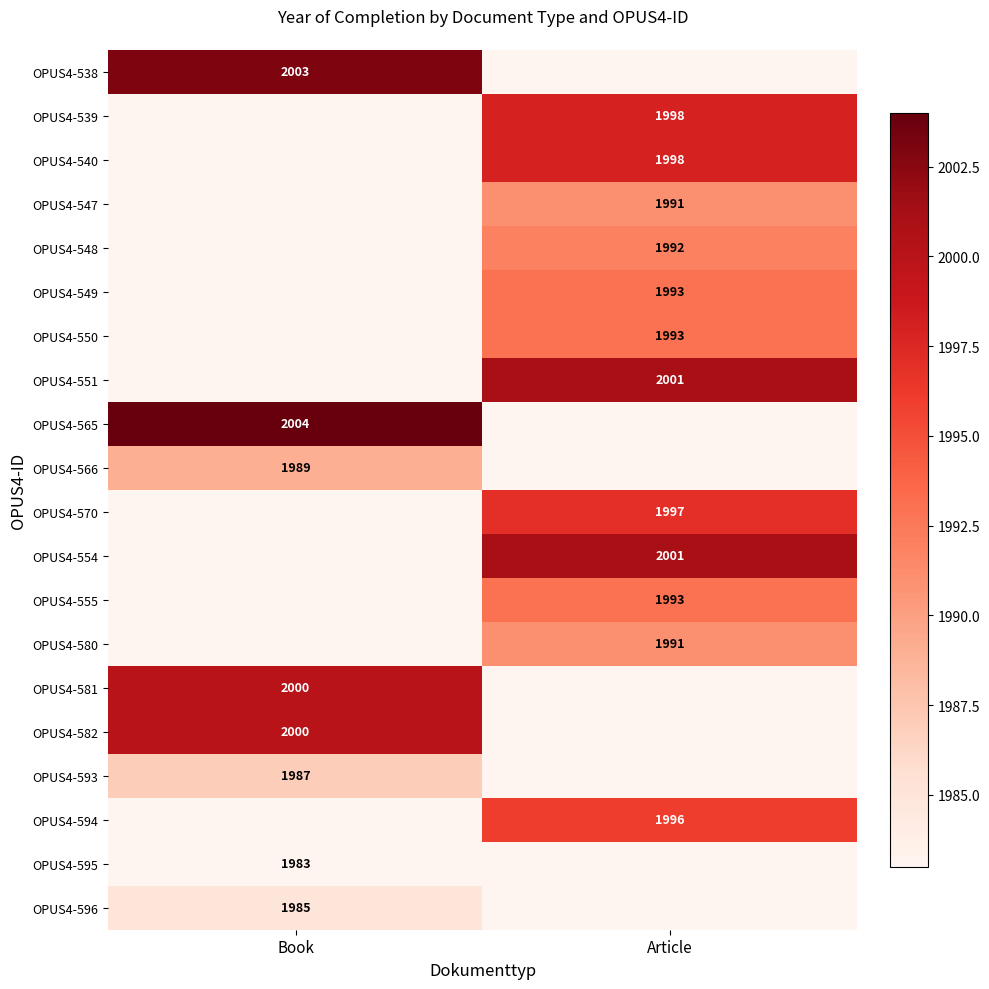

True or false: OPUS4-554 has a value of 2001 at Article.

True